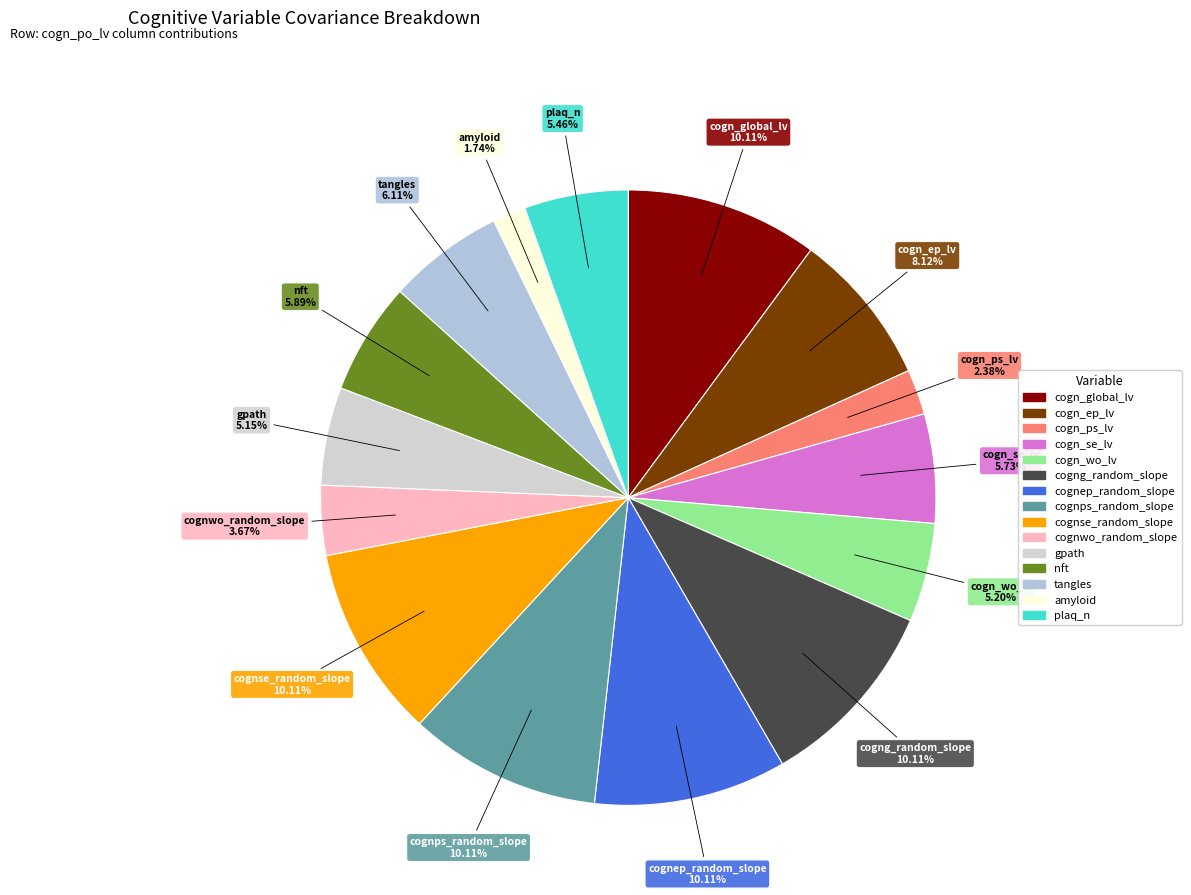

To the nearest percent, what percentage of the pie is cogn_wo_lv?

5%